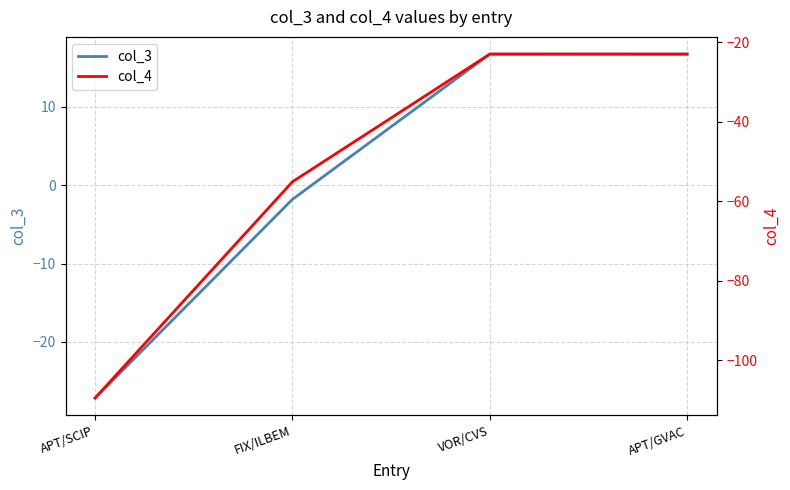

What is the difference between the maximum and minimum values in the col_3 series?

43.9